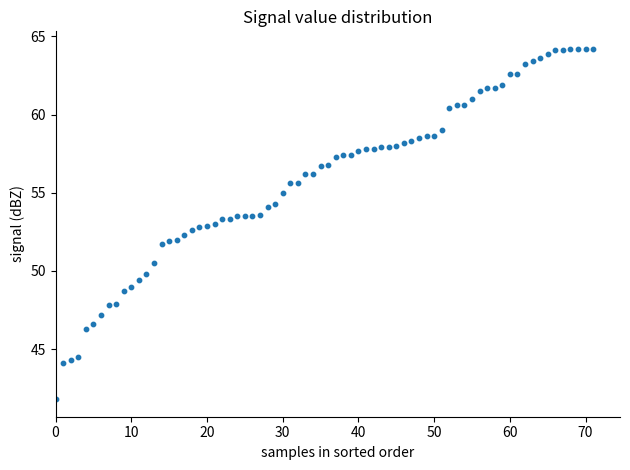

What is the range of Y values (max minus min)?

22.4